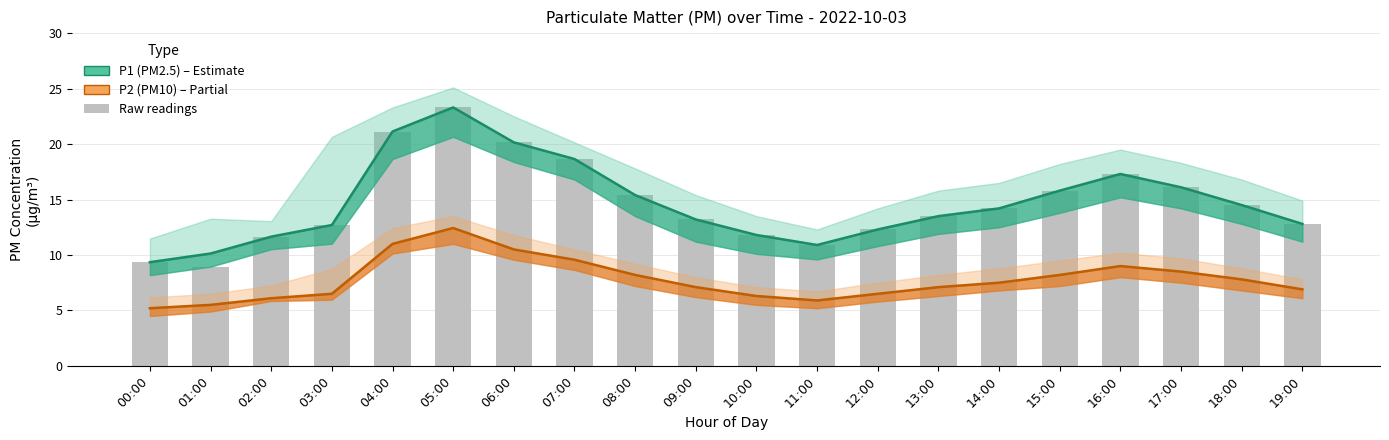

What is the sum of all P1 (PM2.5) values?

294.9